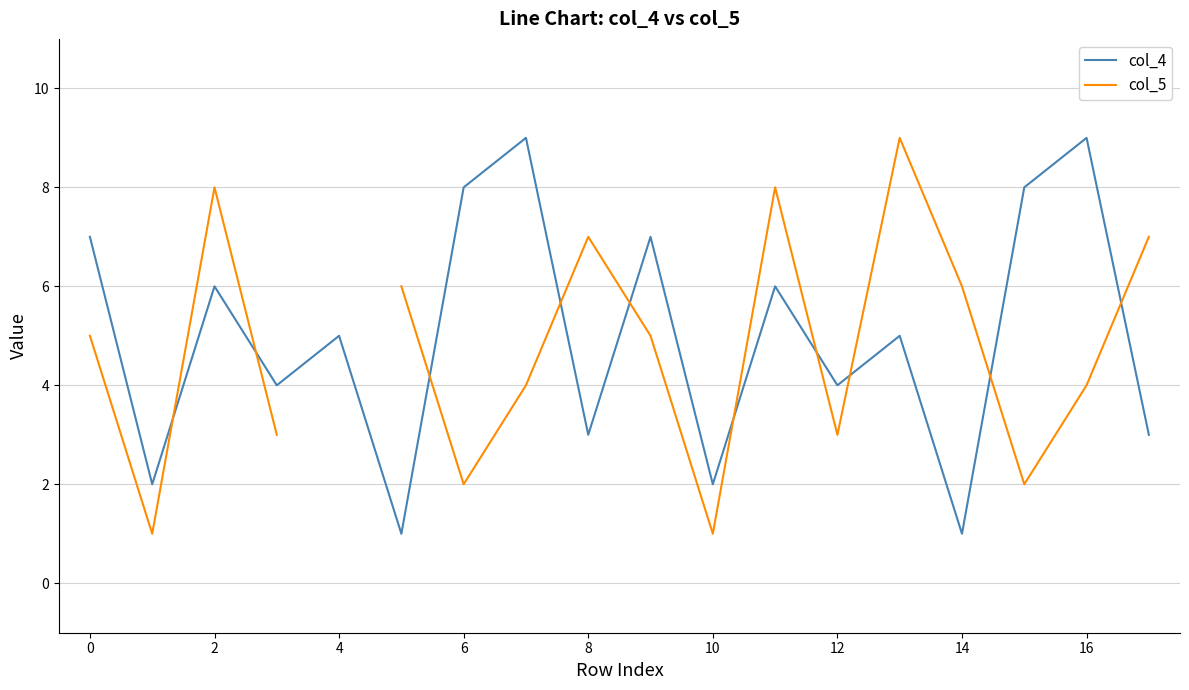

How many data points in col_5 are above 6?

5